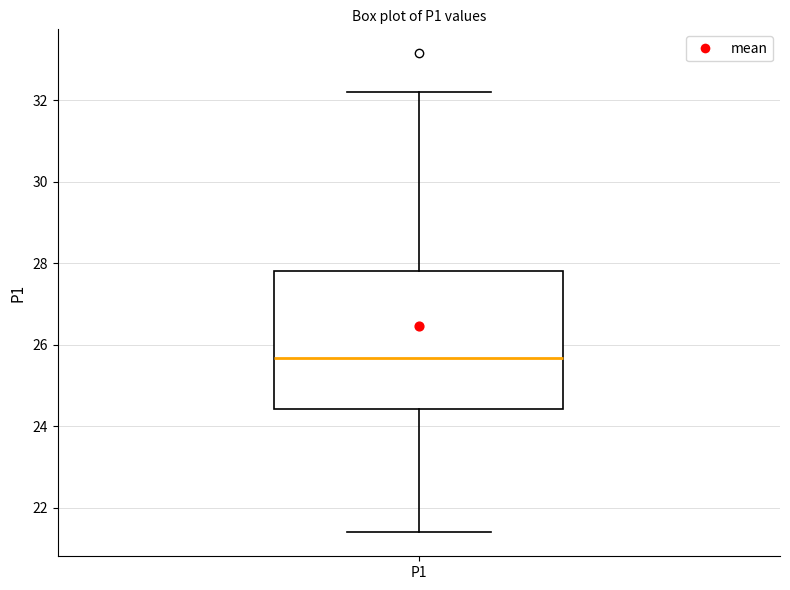

Read this box plot against the y-axis: the position of the median line, the range covered by the box, and the ends of both whiskers. The values are not printed on the chart, so give them approximately, as read against the axis.

median 25.6, box 24.4 to 27.8, whiskers 21.4 to 32.2